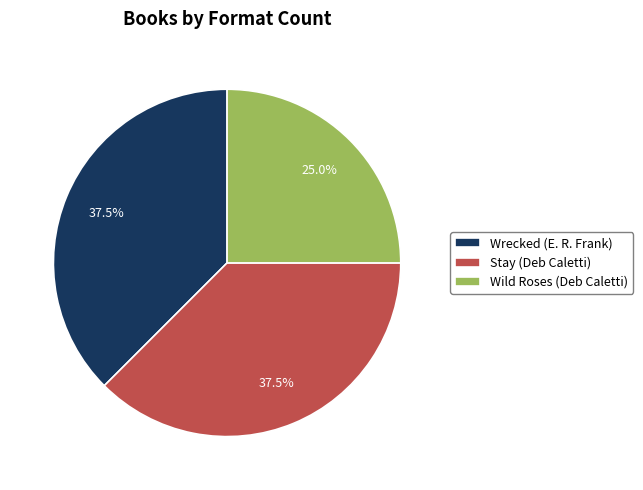

To the nearest percent, what portion does Wild Roses (Deb Caletti) represent?

25%